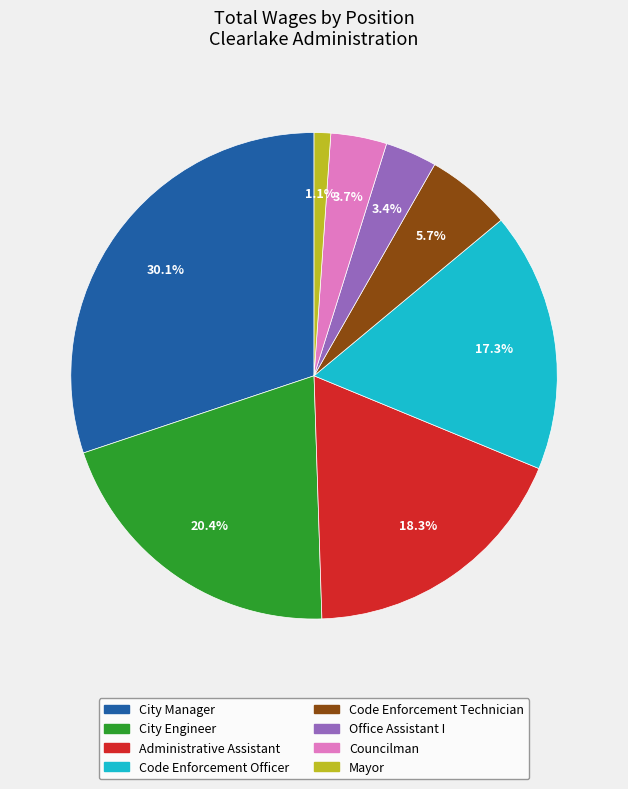

What percentage is NOT represented by City Engineer?

79.6%